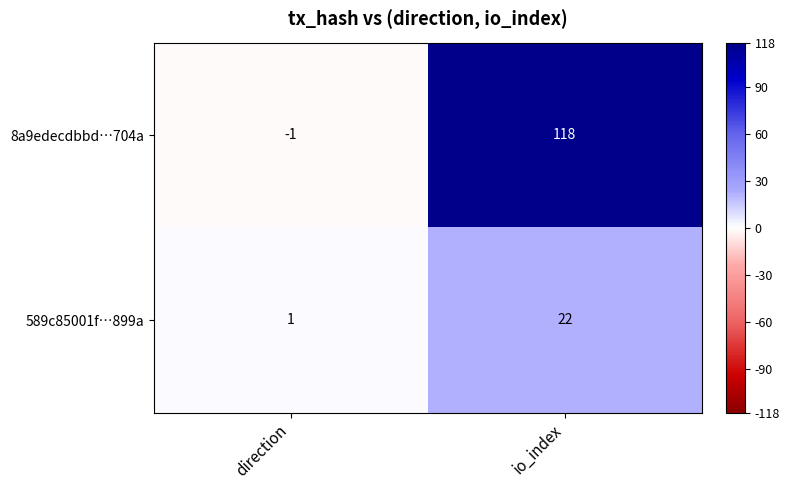

Where is 8a9edecdbbd…704a nearest to the value 58?

direction